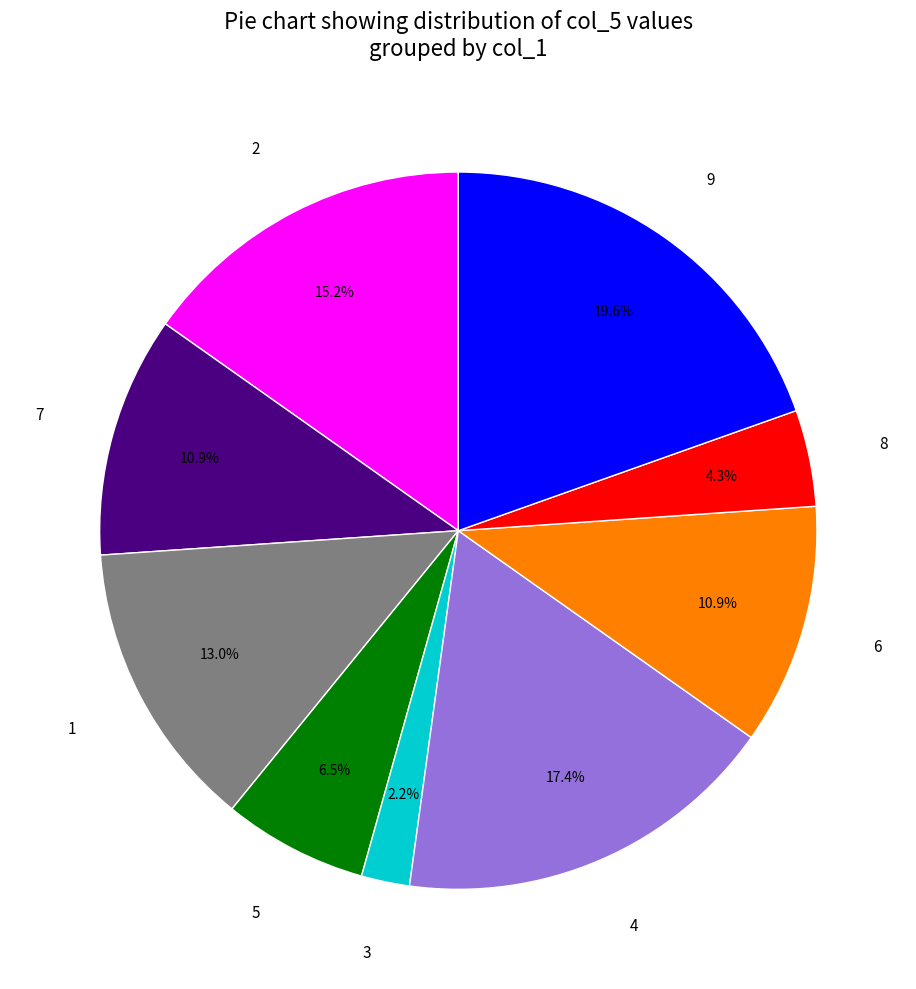

True or false: 8 accounts for 4% of the total.

True